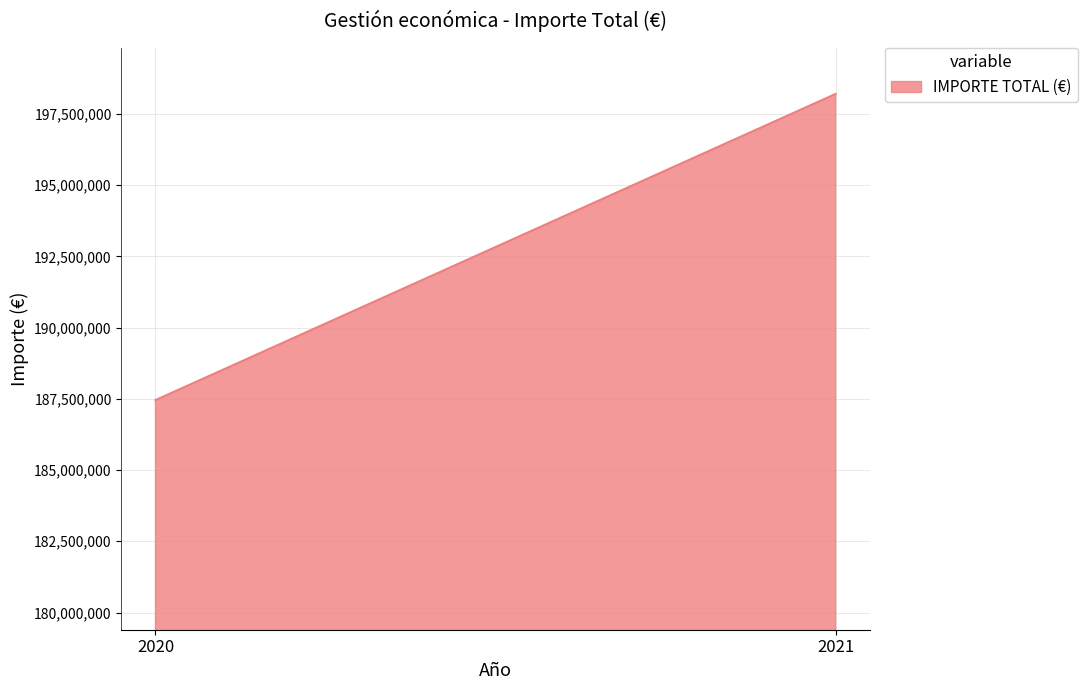

What is the ratio of the value at 2021 to the value at 2020?

1.1